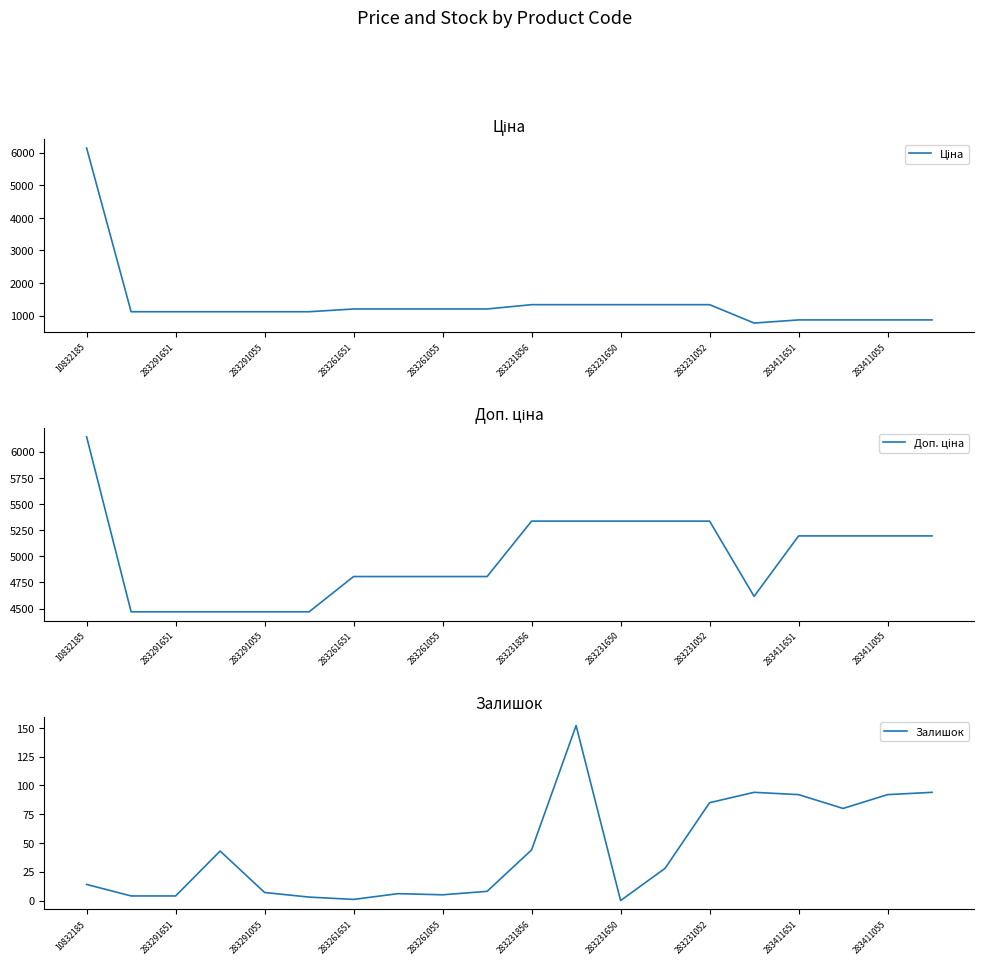

Is it true that Ціна equals 1962.7 at 283261651?

False